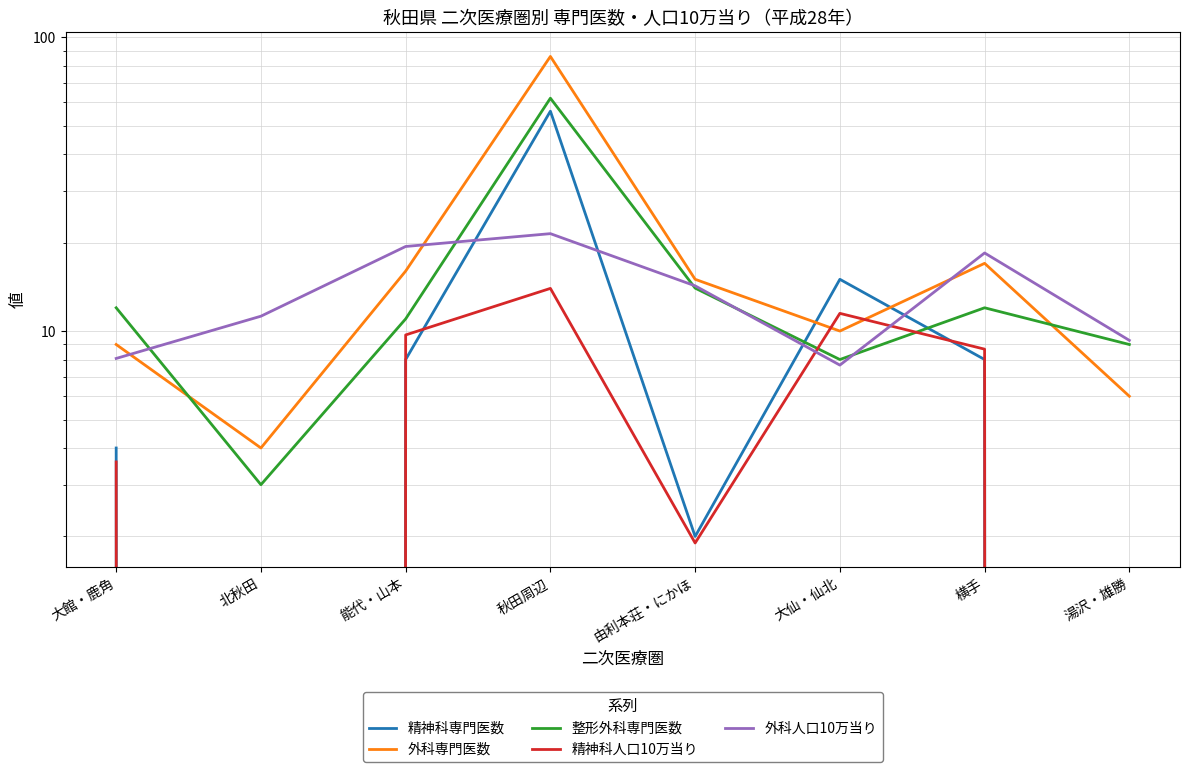

Between which two adjacent categories do 精神科人口10万当り and 精神科専門医数 first intersect?

能代・山本 and 秋田周辺